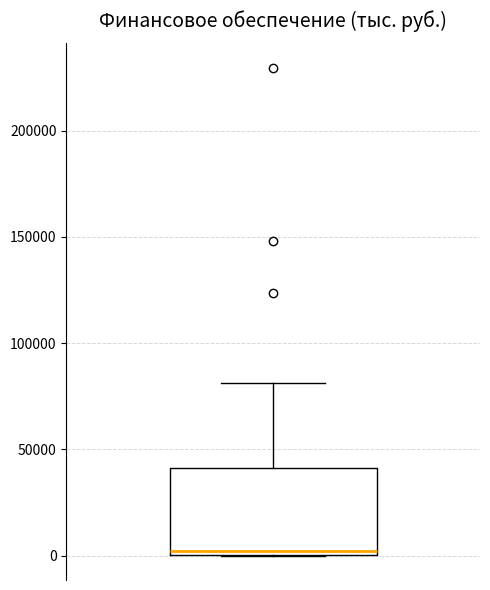

Read this box plot against the y-axis: the position of the median line, the range covered by the box, and the ends of both whiskers. The values are not printed on the chart, so give them approximately, as read against the axis.

median 0 (just above the box's lower edge), box 0 to 40000, whiskers 0 to 80000